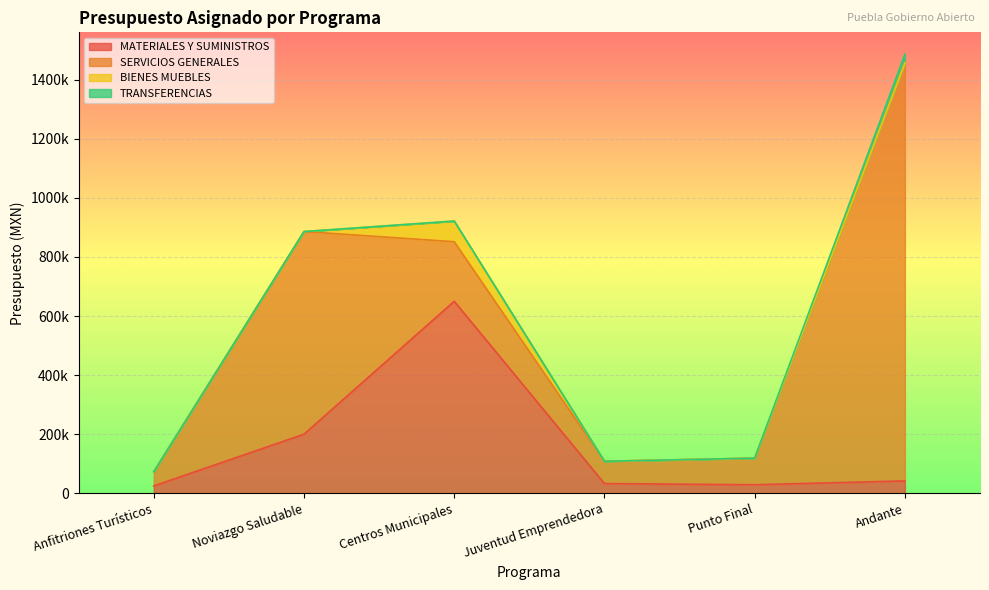

Is the value of TRANSFERENCIAS at Andante greater than the value of MATERIALES Y SUMINISTROS at Noviazgo Saludable?

No